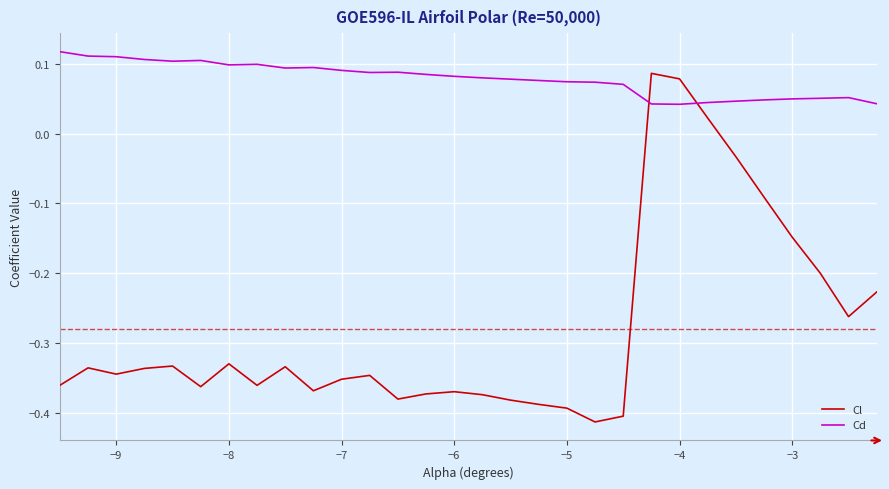

Is this an area chart (filled region under the line)?

No